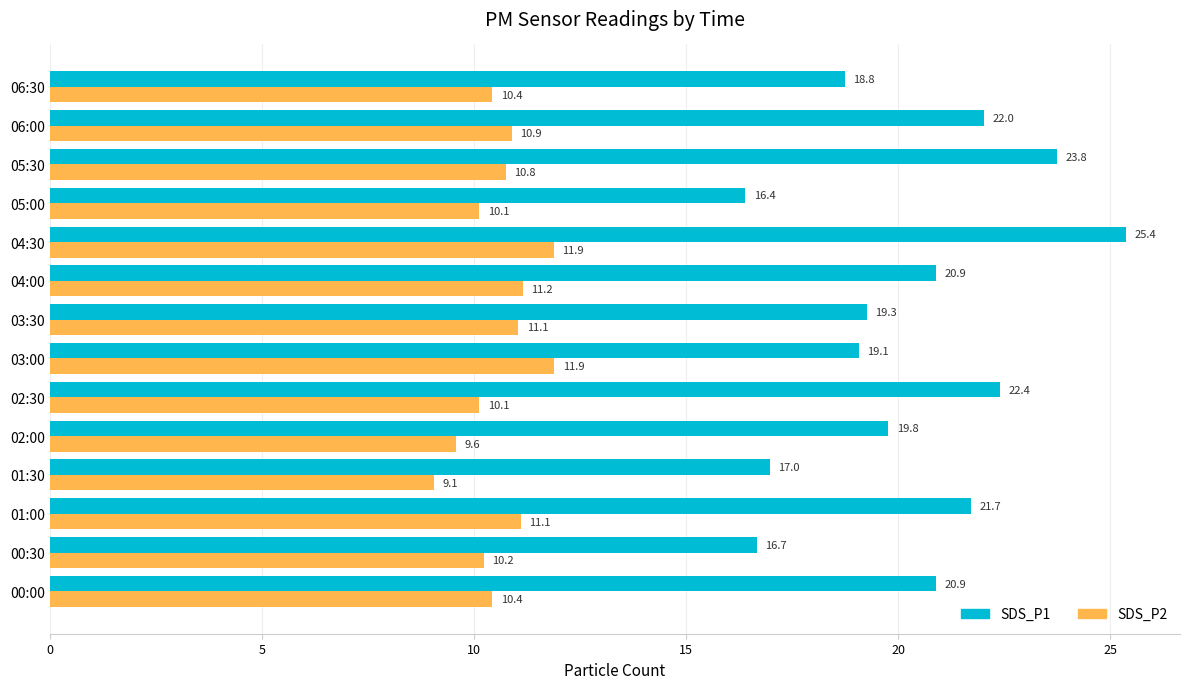

The value of SDS_P1 at 02:30 is 22.4. True or false?

True